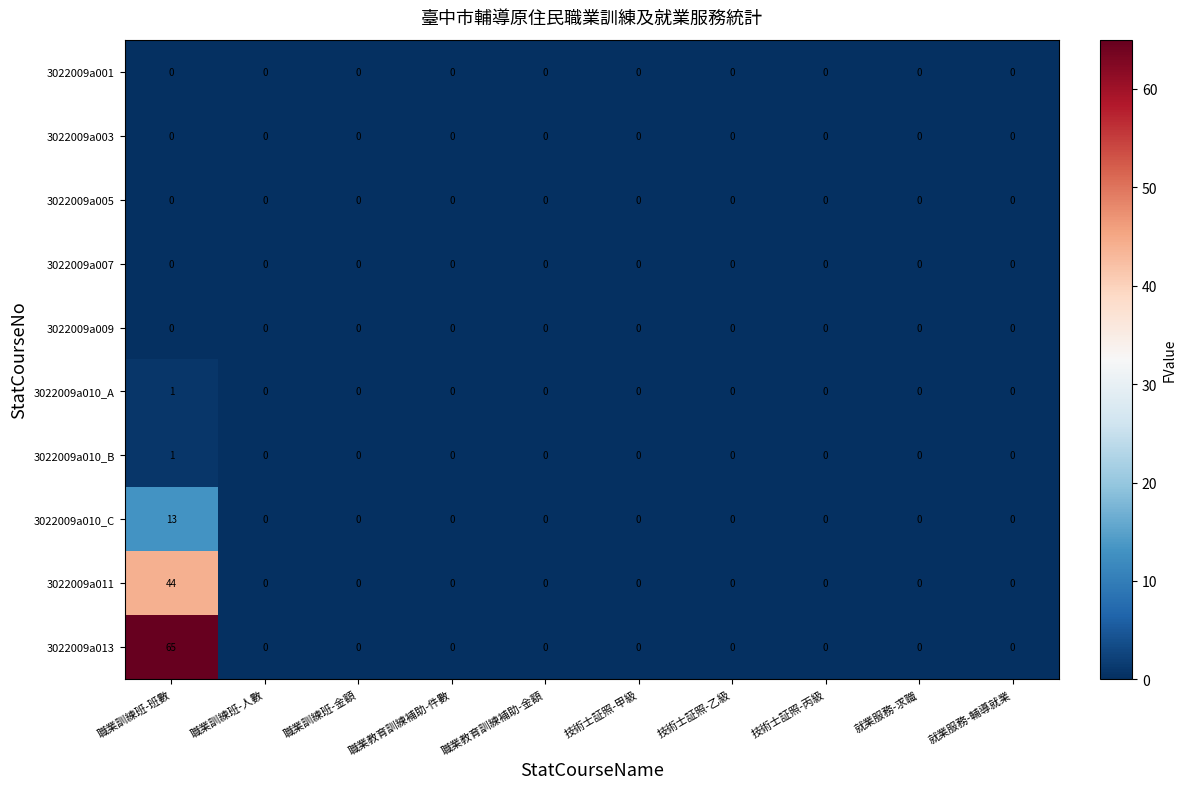

How many 3022009a010_A values are between 0 and 1?

10